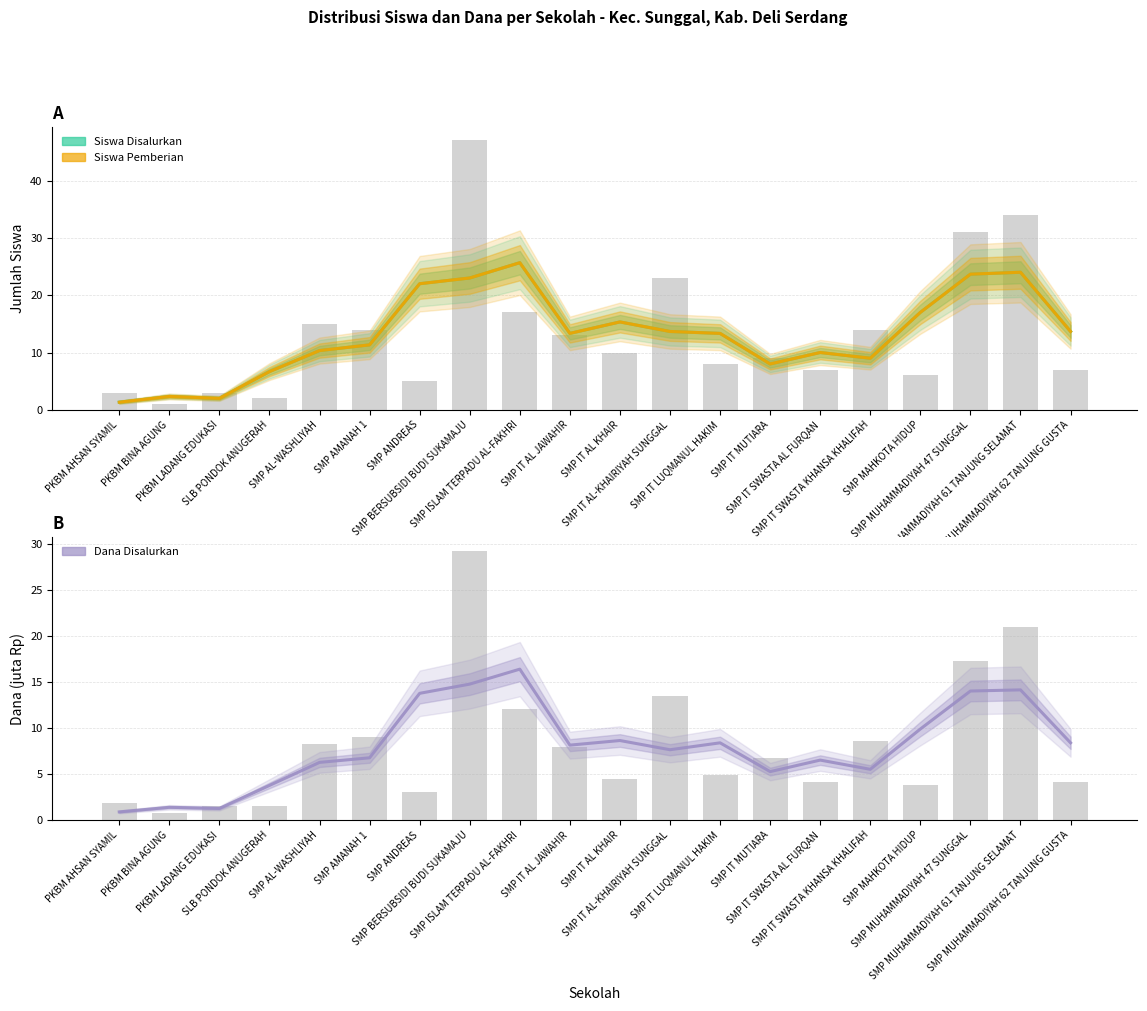

At SMP MUHAMMADIYAH 61 TANJUNG SELAMAT, list the series in order from largest to smallest.

Siswa Disalurkan, Siswa Pemberian, Dana Disalurkan (juta Rp)